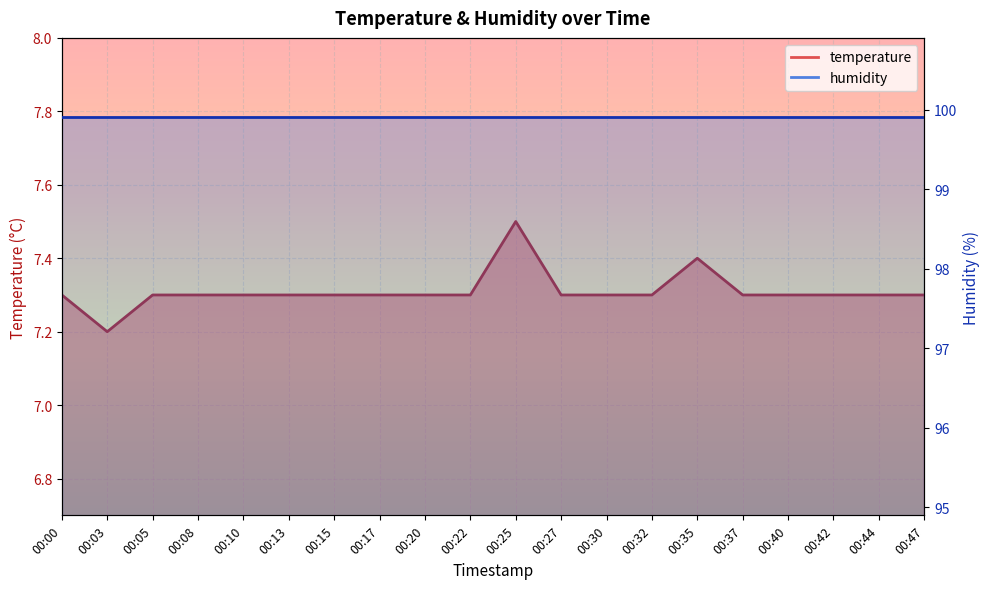

Between 00:13 and 00:35, which is larger?

00:35